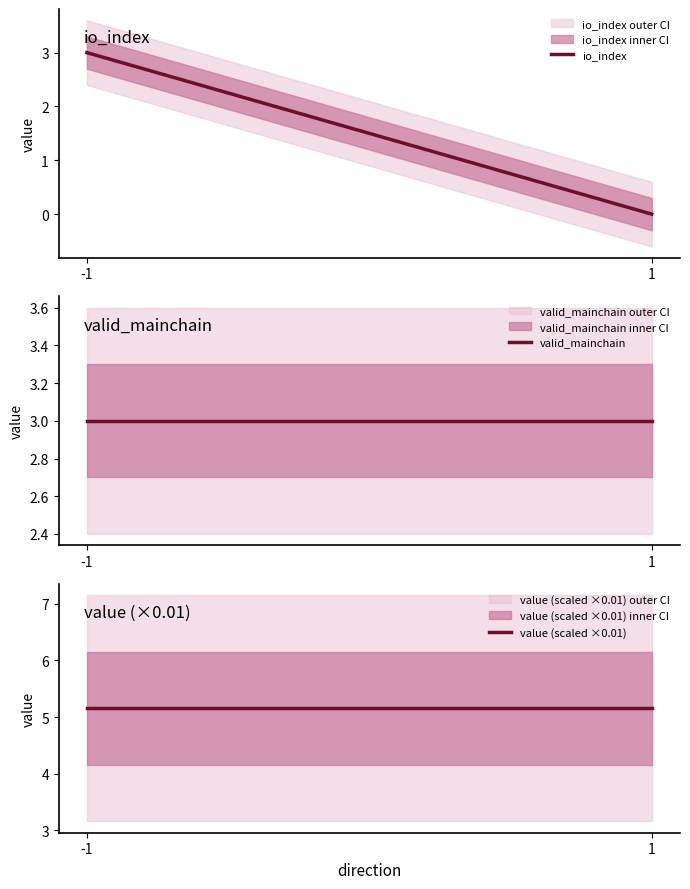

What is the sum of the value (scaled ×0.01) values at -1 and 1?

10.3